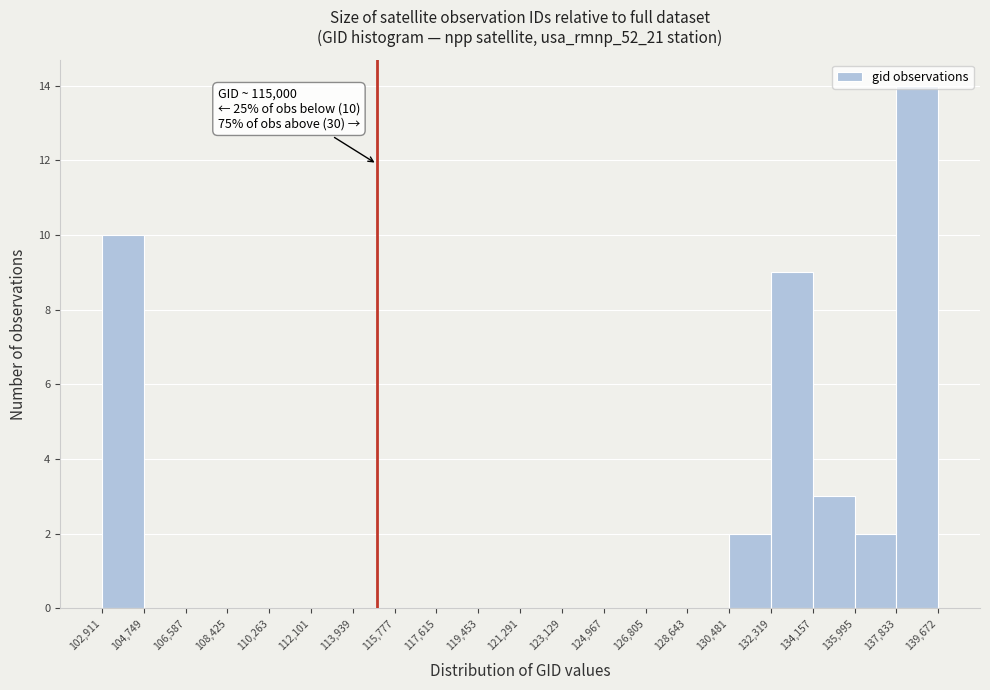

Which range on the x-axis has the tallest bar?

137,833 to 139,672